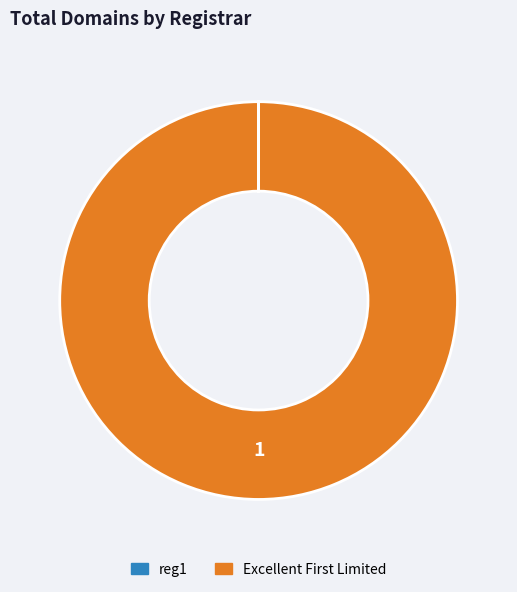

Does any single category account for the majority?

Yes